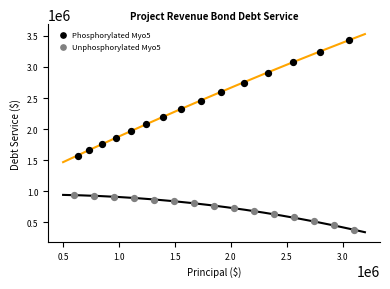

Which series contains the lowest Y value?

Unphosphorylated Myo5